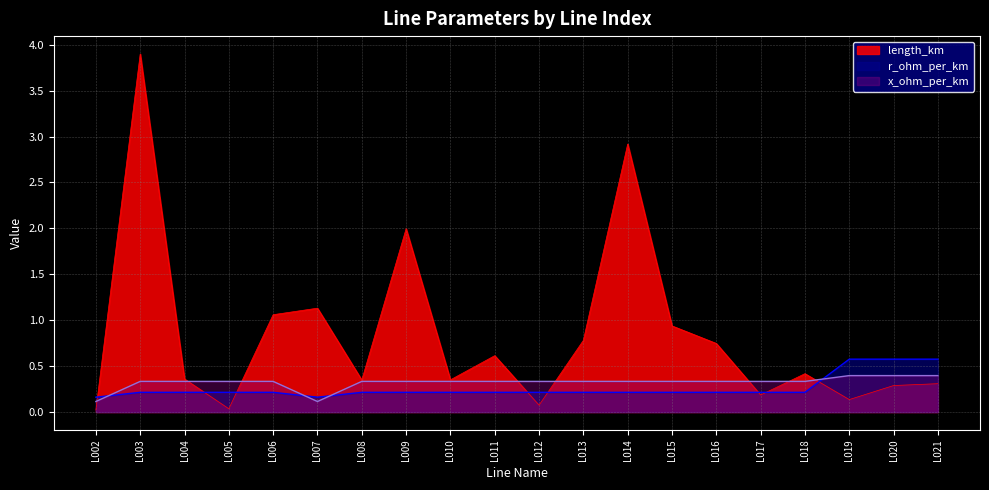

What is the difference between the highest and lowest values at L019?

0.4